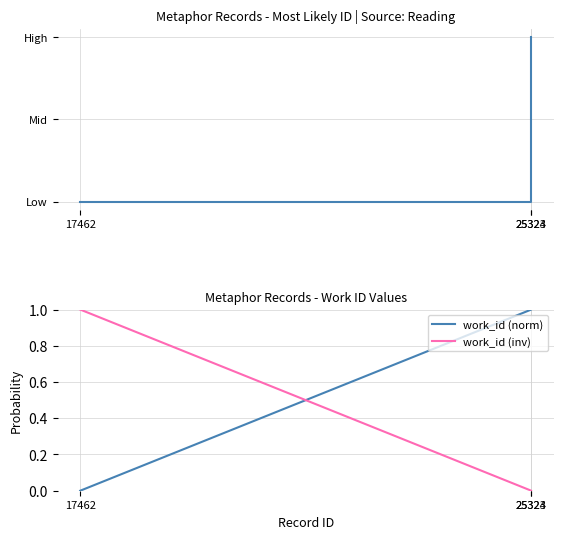

How many series are shown in this chart?

3